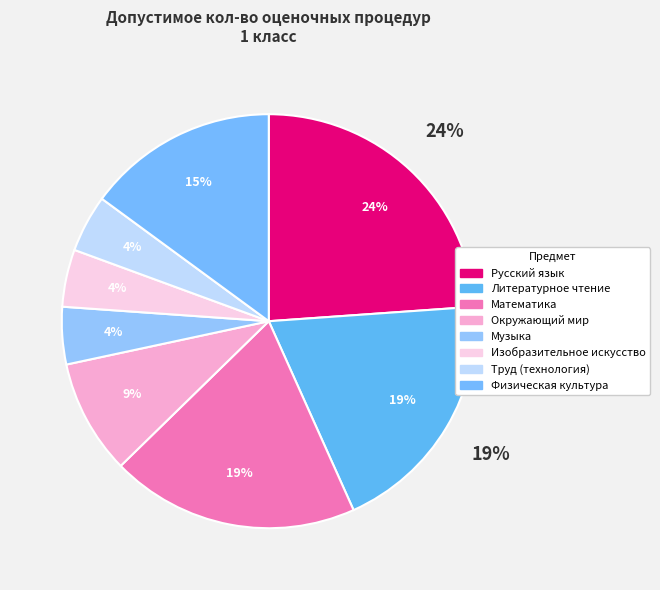

To the nearest percent, what is the average slice percentage?

12%